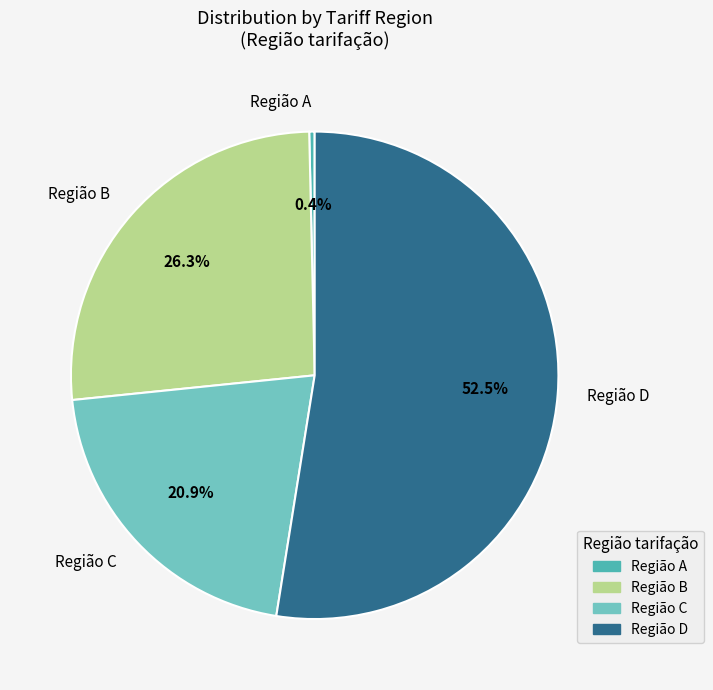

Combined, do Região A and Região C account for over 50%?

No